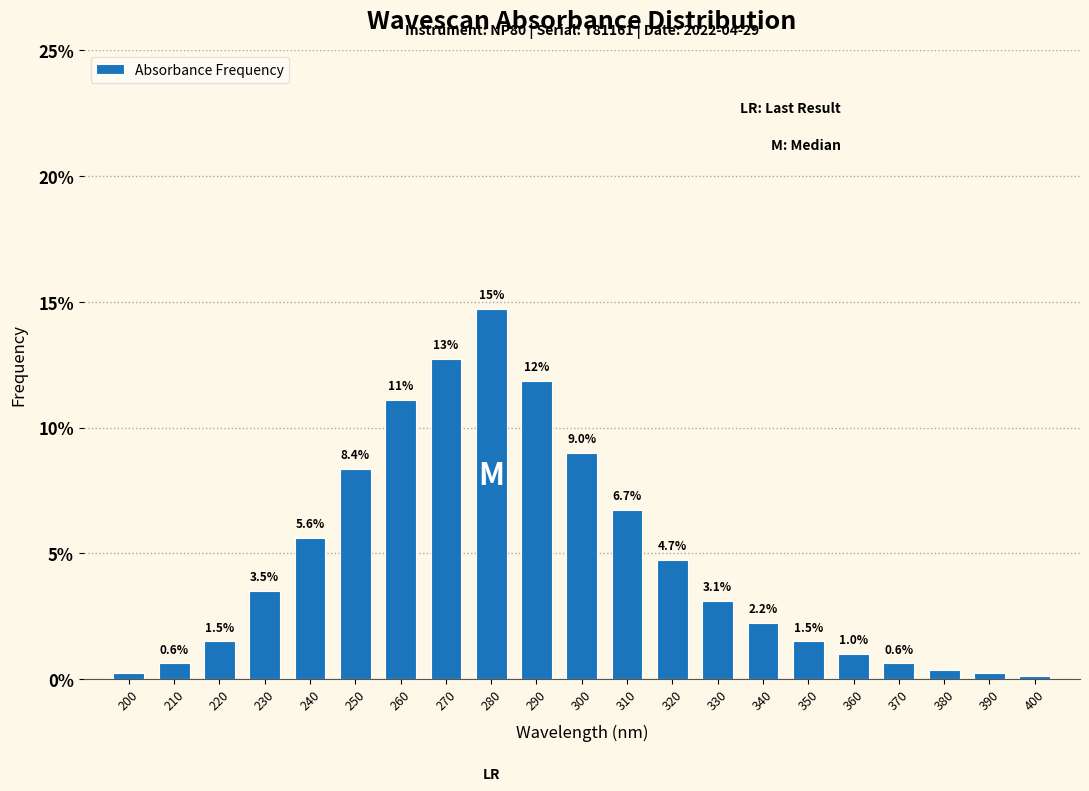

What is the change in value from 230 to 320?

+1.2